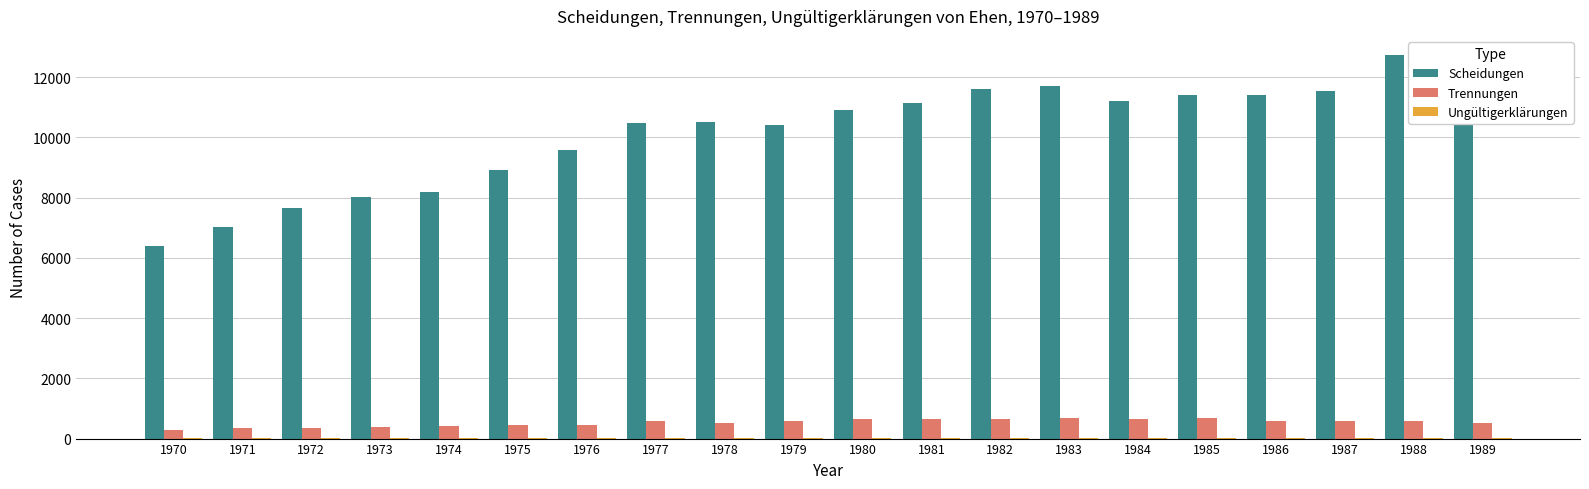

Is it true that Scheidungen equals 10612 at 1973?

False